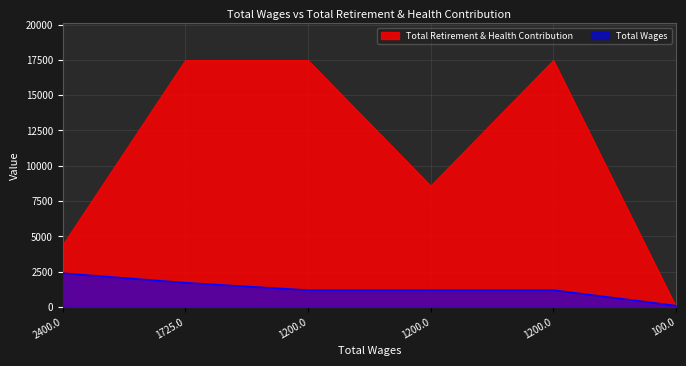

What is the label of the 1st point from the left?

2400.0